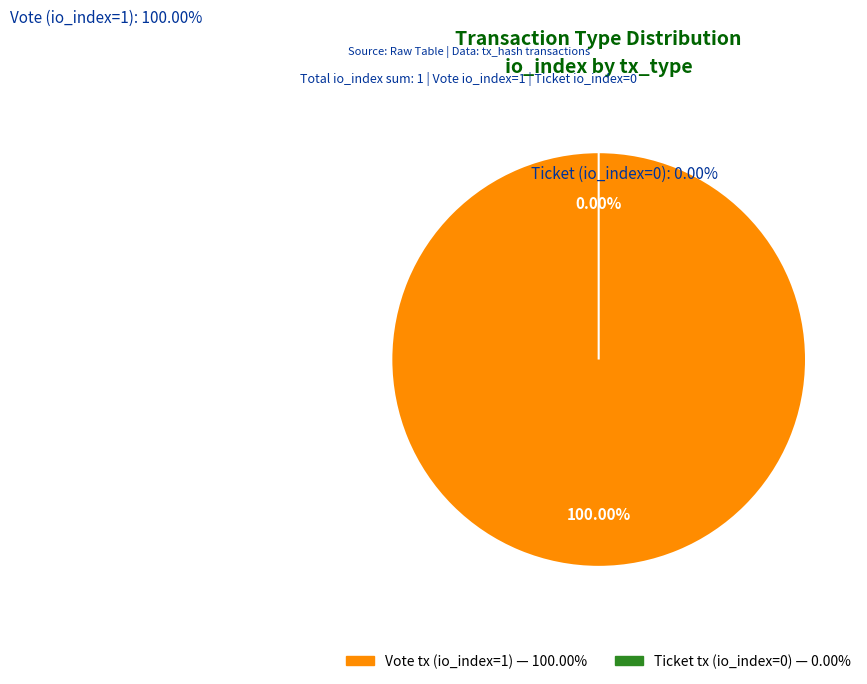

Rank the categories by value from highest to lowest.

Vote (io_index=1), Ticket (io_index=0)